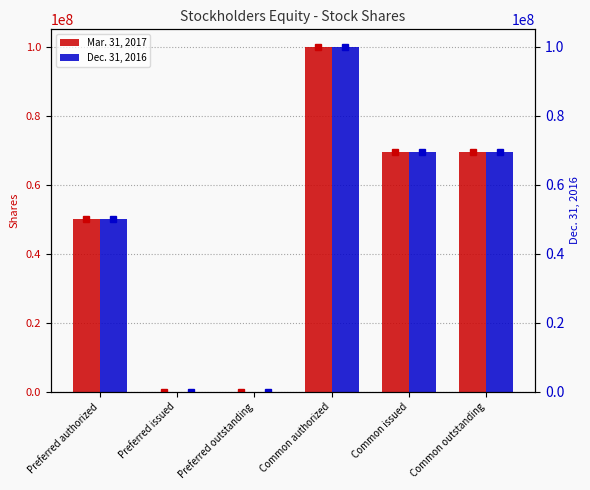

How many distinct data groups are displayed?

2